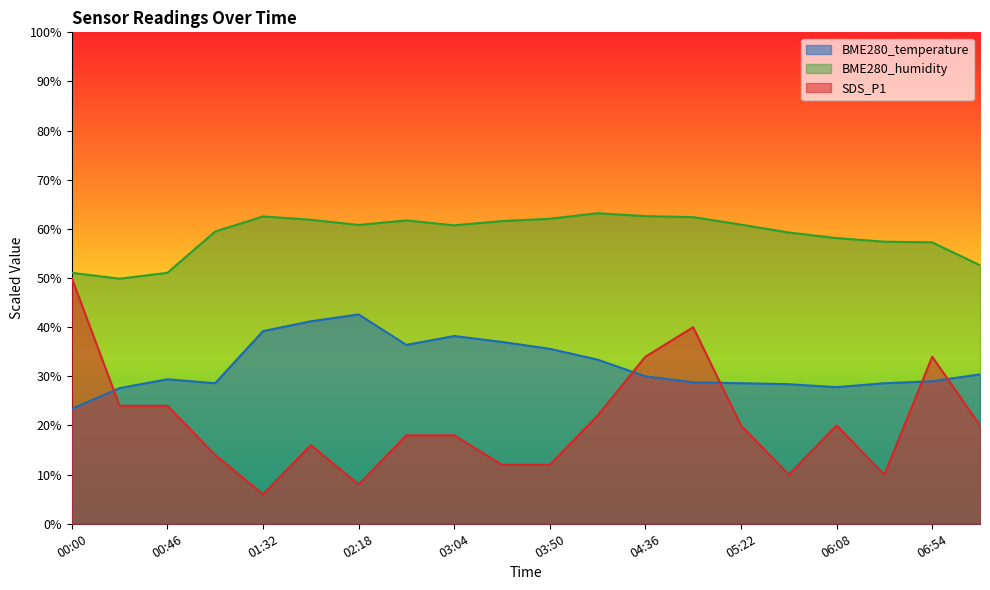

What is the total value across all series at 02:18?

111.4